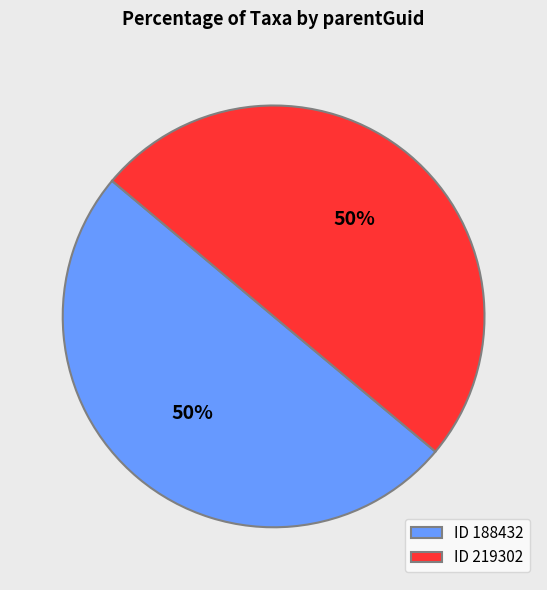

How many slices are in this pie chart?

2